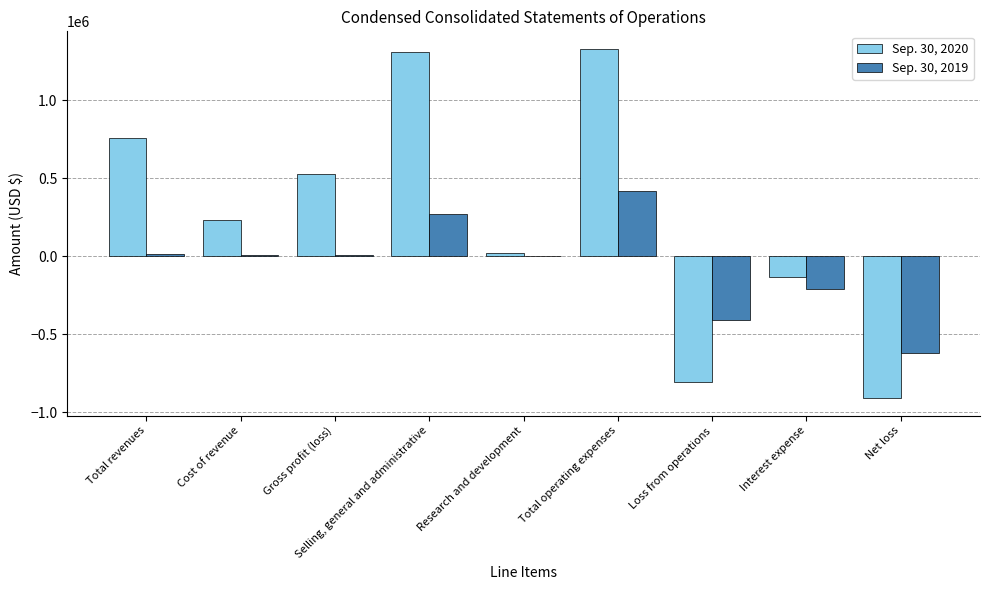

What is the total value across all series at Selling, general and administrative?

1578565